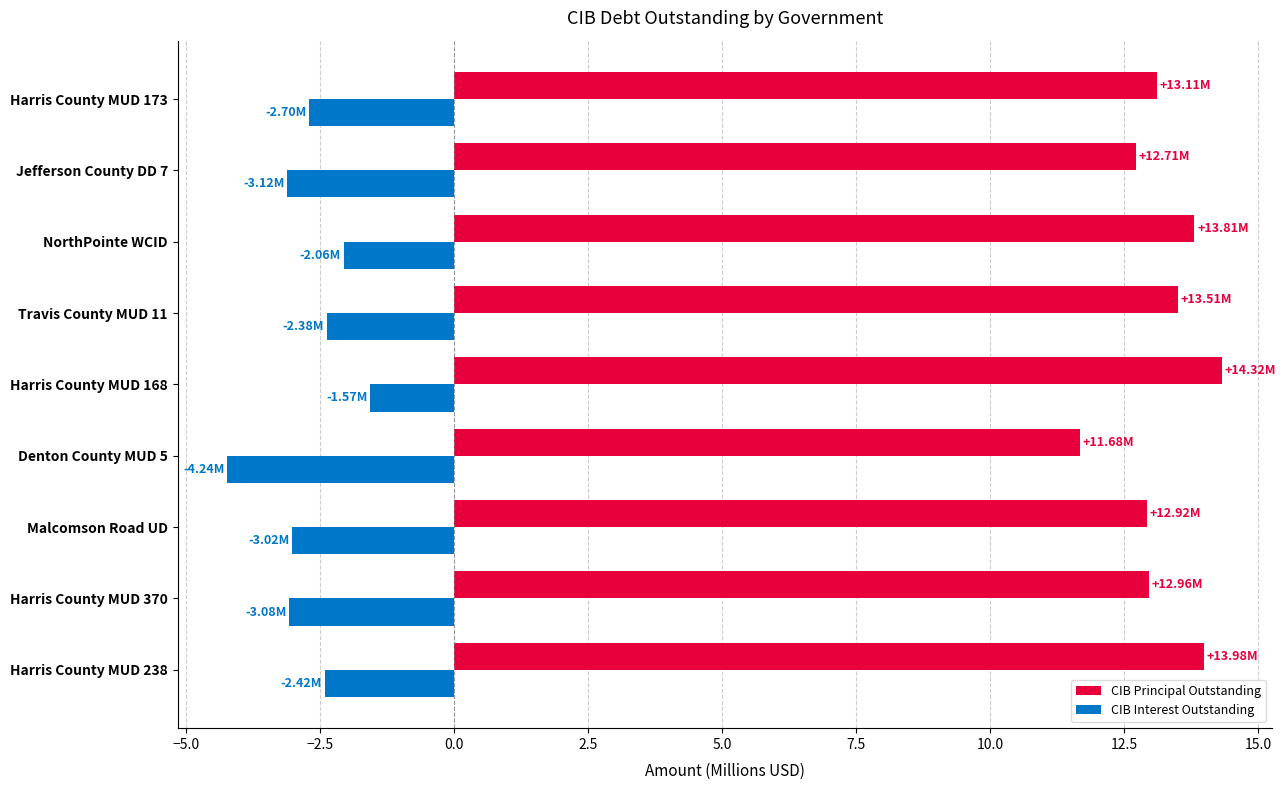

Between Denton County MUD 5 and Jefferson County DD 7, which series saw the biggest shift?

CIB Interest Outstanding